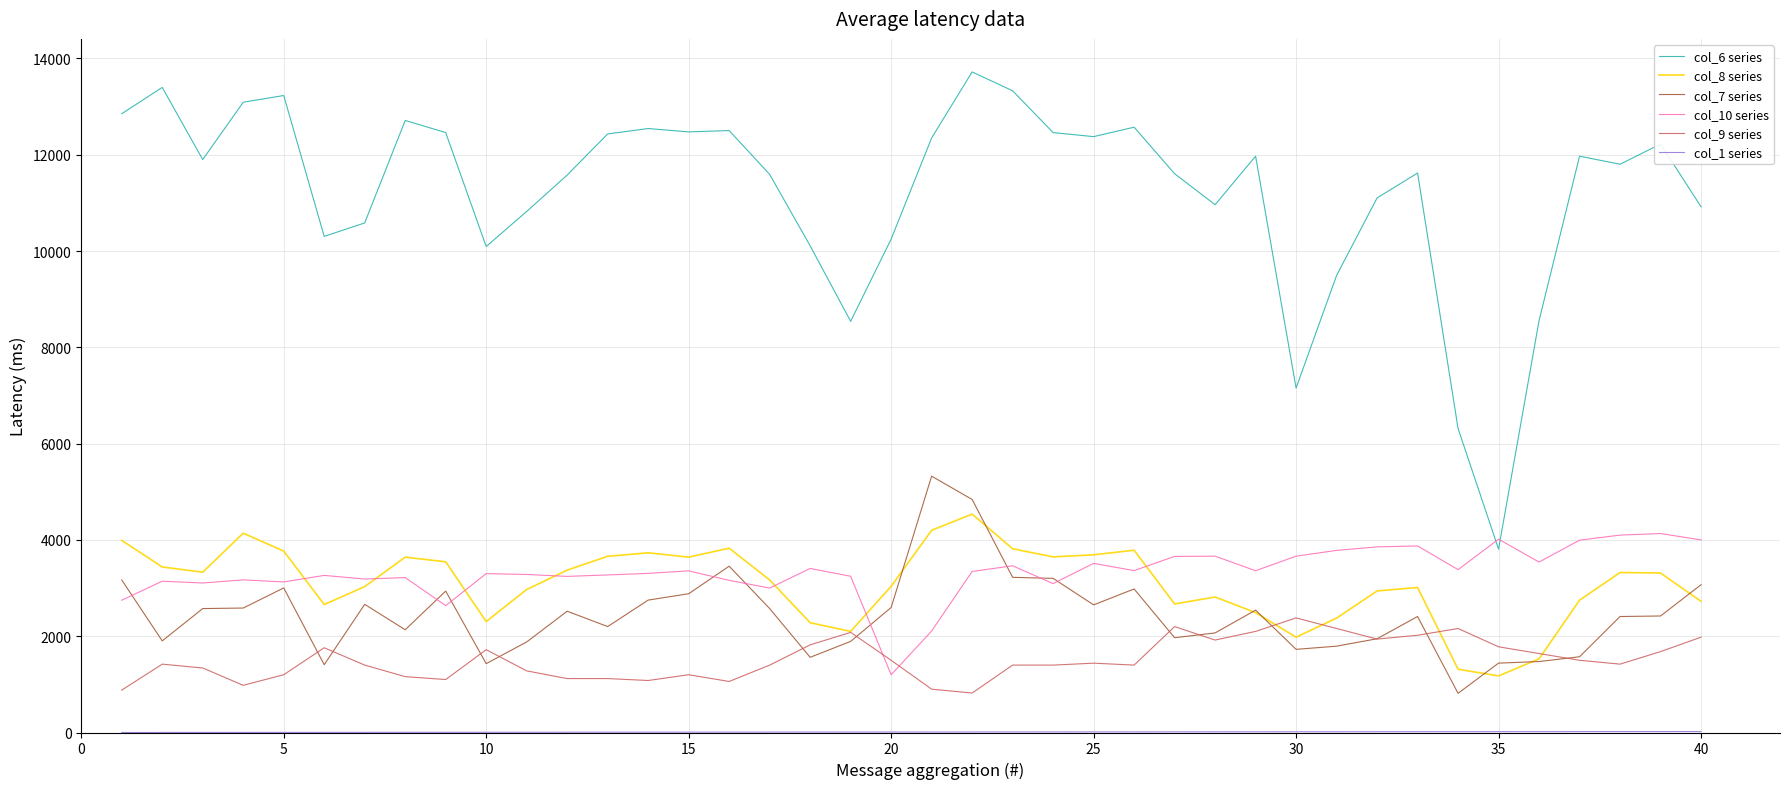

True or false: col_9 series has more than 0 points higher than both neighbors.

True